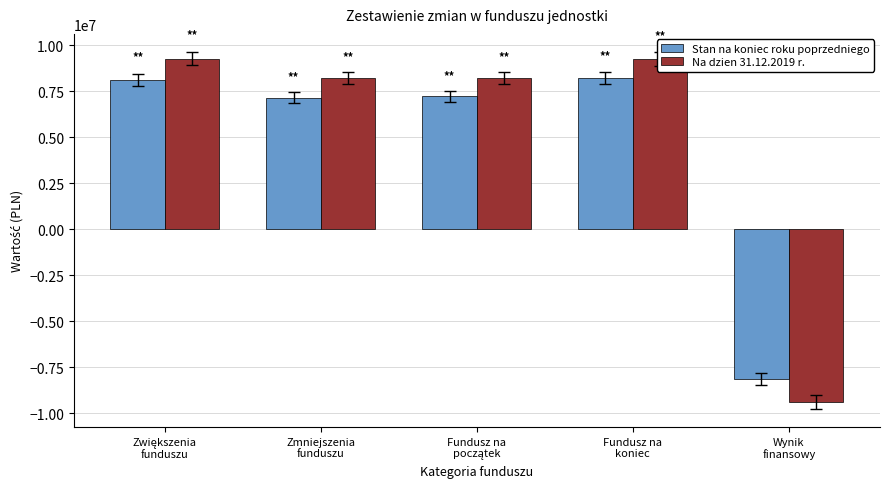

Which series has the widest spread of values?

Na dzien 31.12.2019 r.